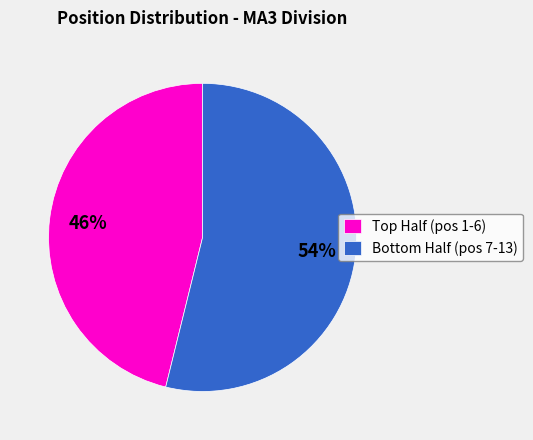

Rank the categories by value from lowest to highest.

Top Half (pos 1-6), Bottom Half (pos 7-13)